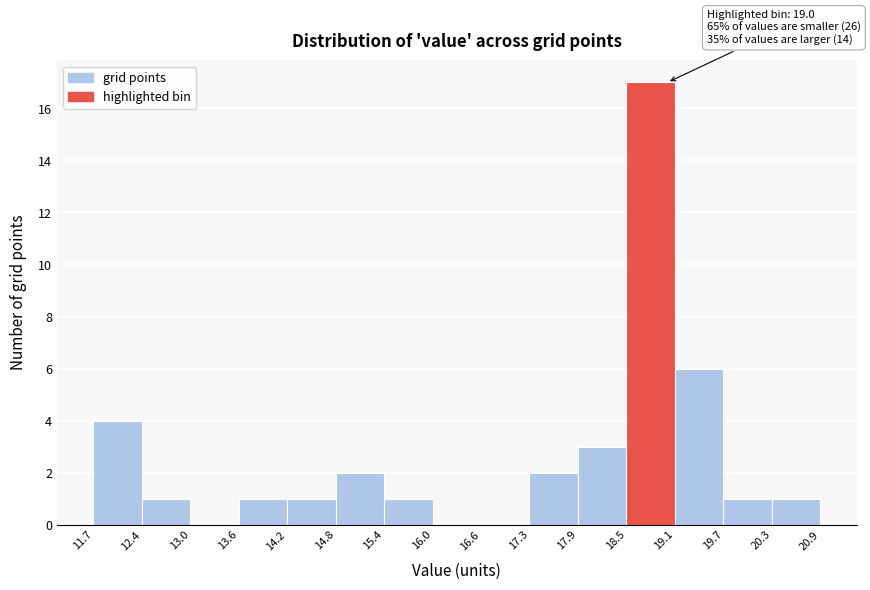

Over which range of the x-axis is the bar tallest?

18.5 to 19.1